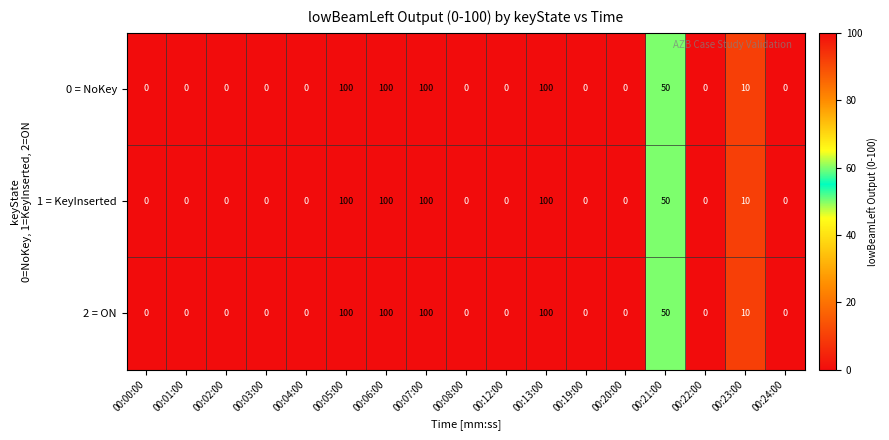

What is the greatest value displayed?

100